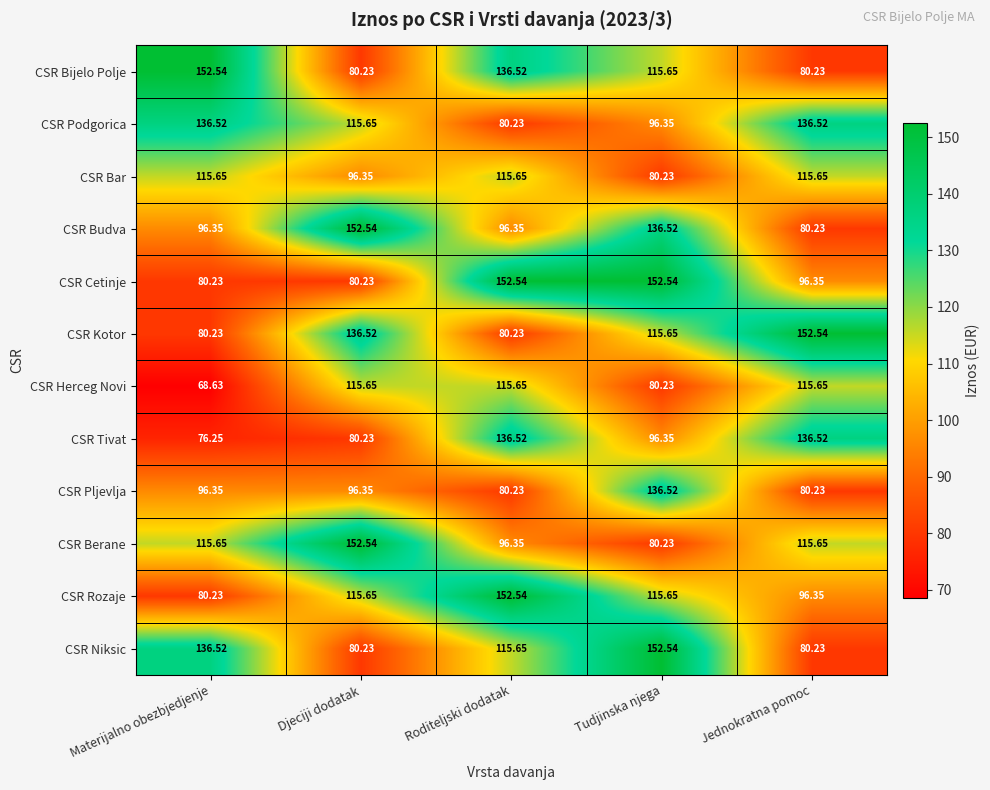

How many categories are shown in the chart?

5